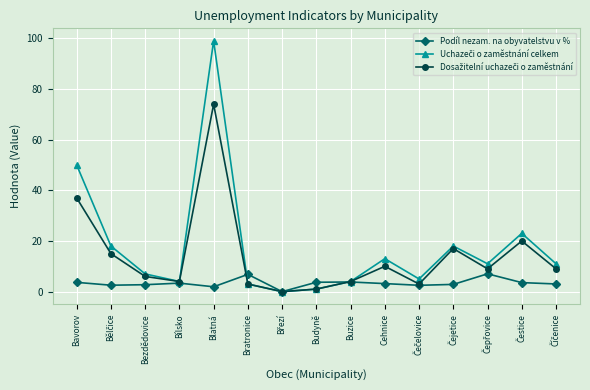

What is the maximum value for Podíl nezam. na obyvatelstvu v %?

7.0